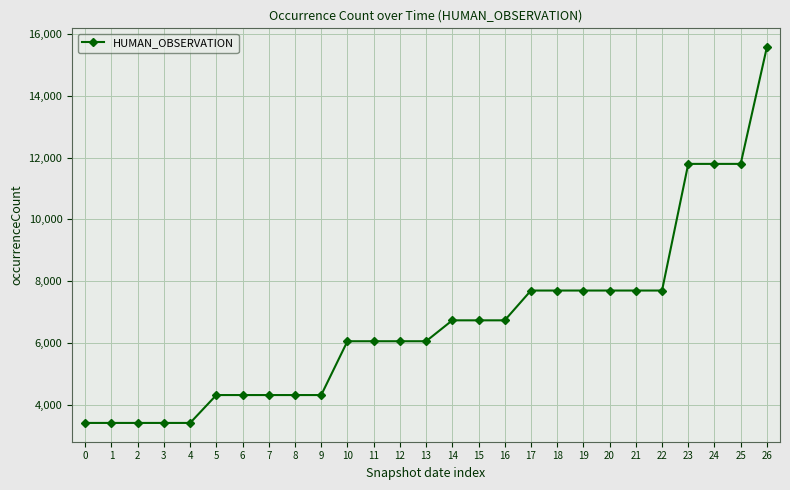

What is the difference between the maximum and minimum values?

12172